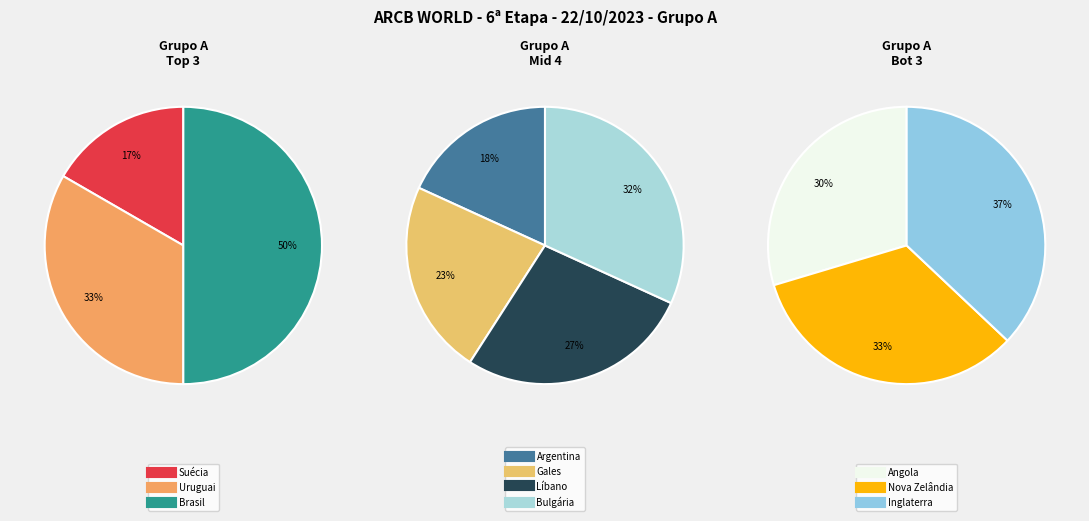

Which slice is the smallest?

Suécia